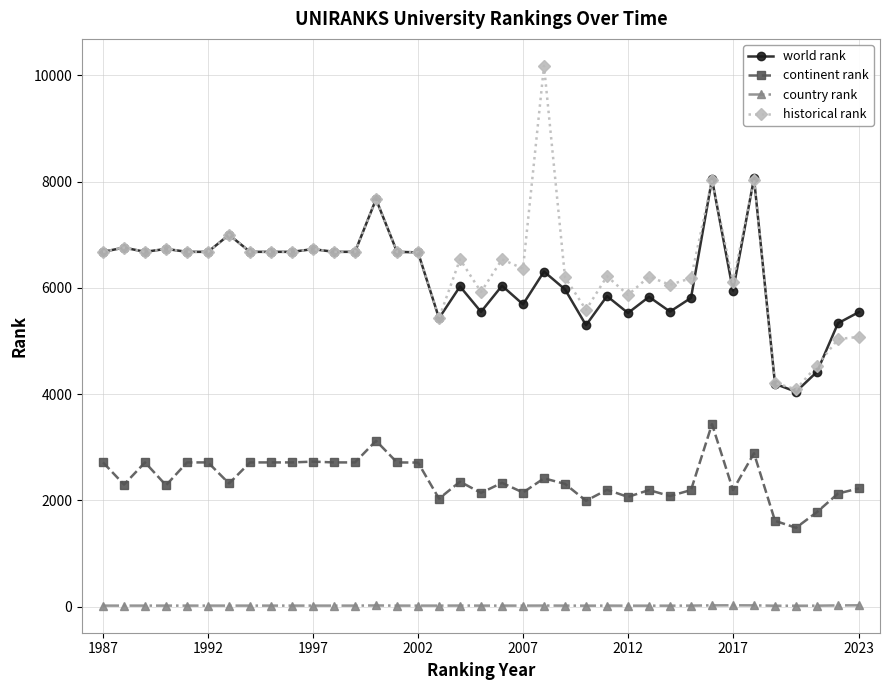

True or false: country rank has more than 1 interior local peaks.

True